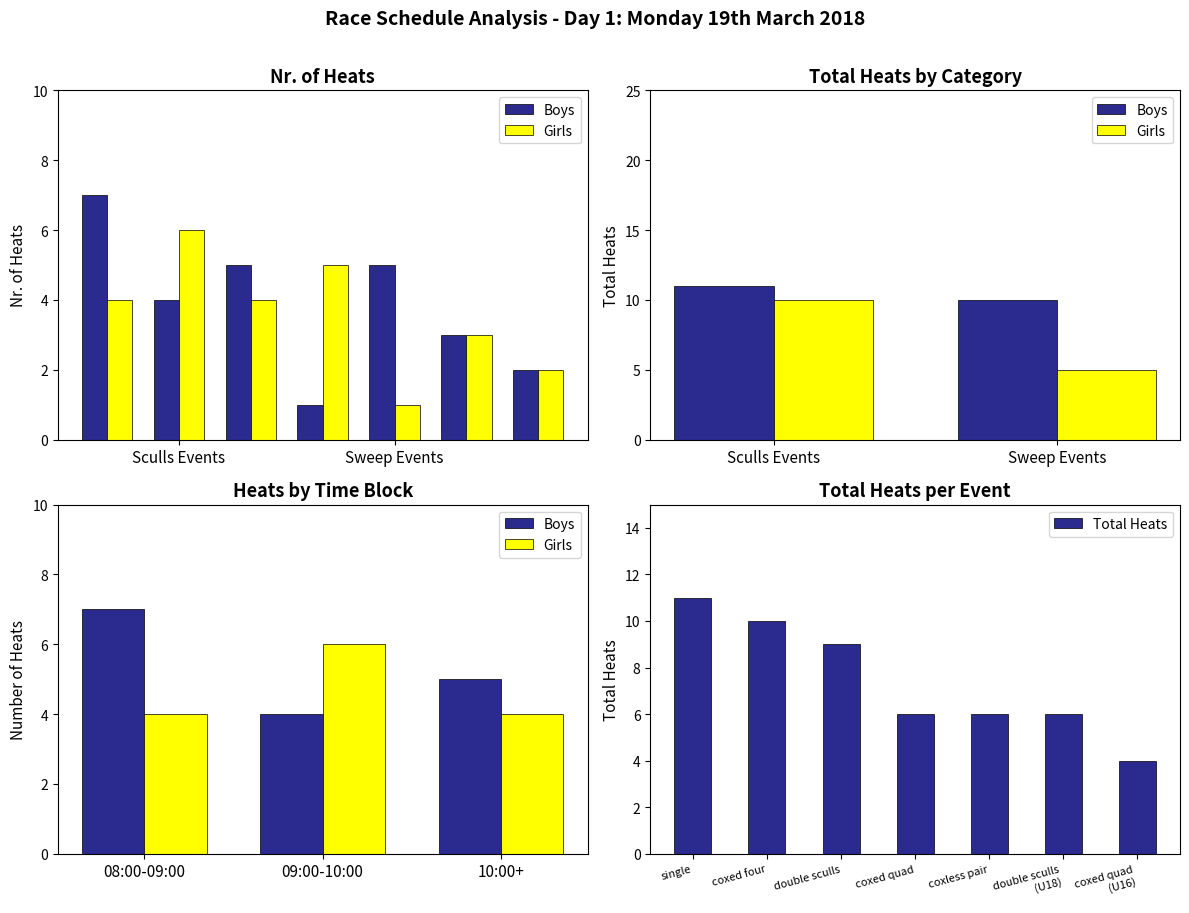

What is the total value across all series at Sweep Events?

6